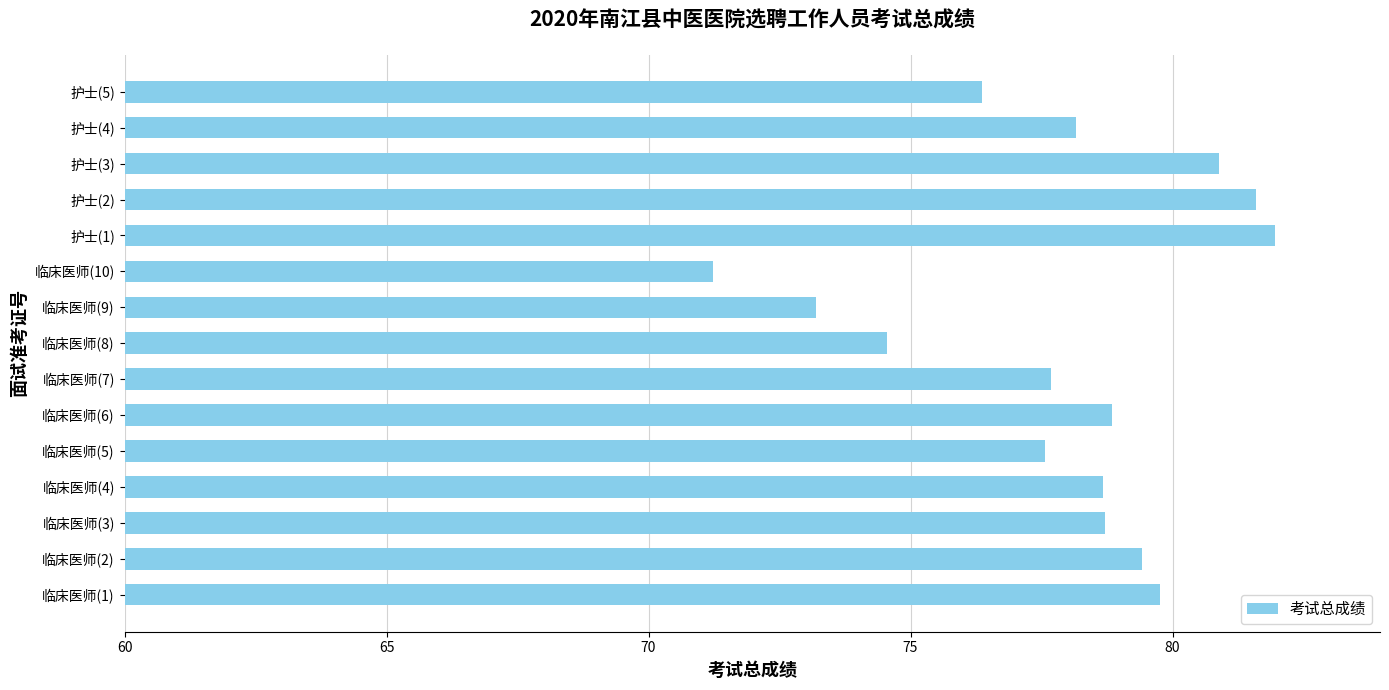

Are the bars grouped side by side (vs. stacked)?

No